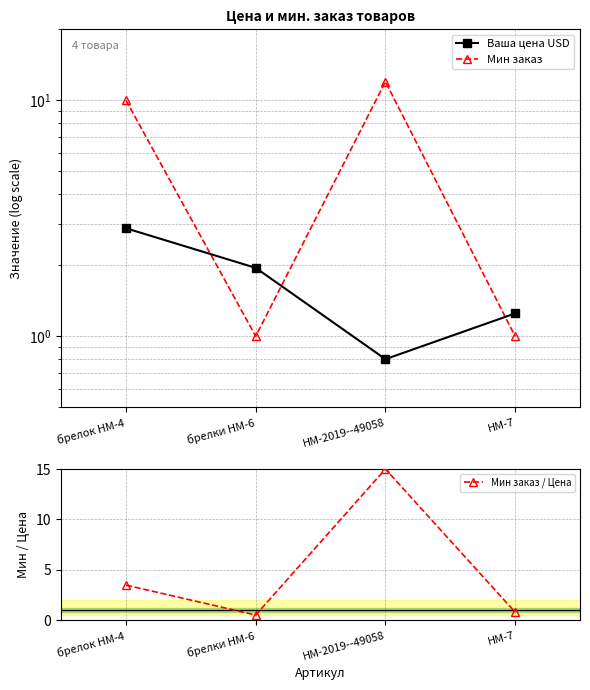

What is the smallest value displayed?

0.5